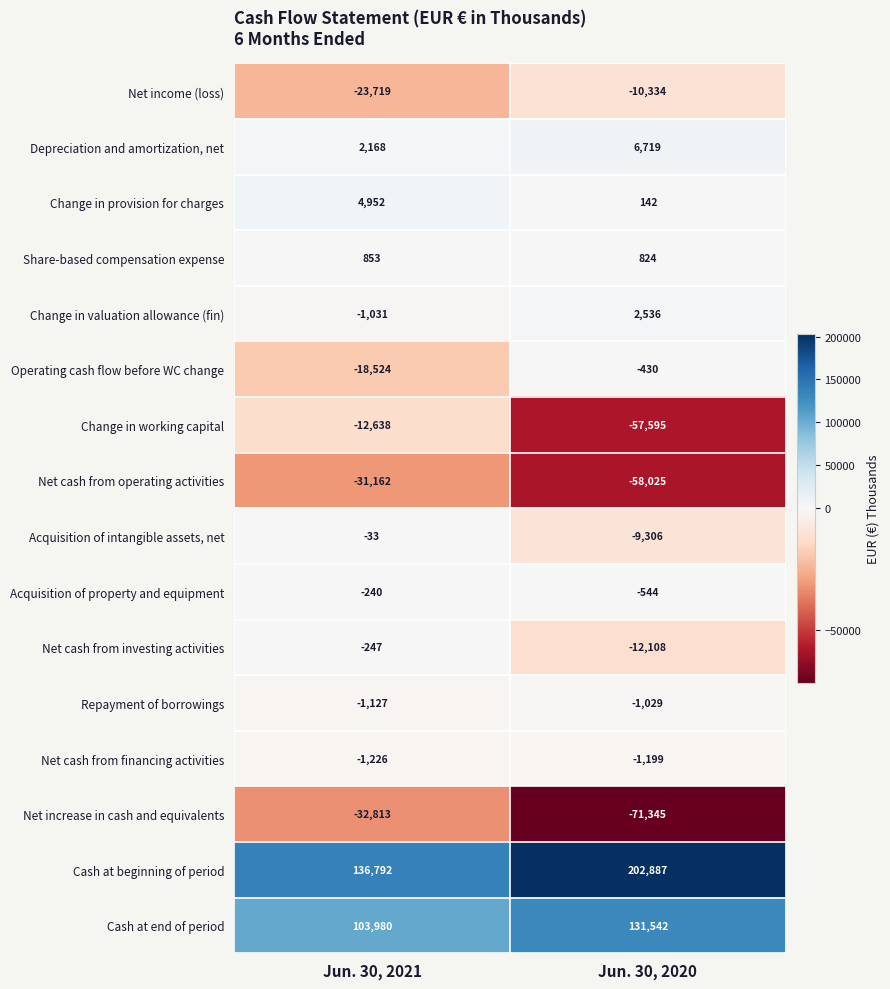

The value of Acquisition of intangible assets, net at Jun. 30, 2021 is -50. True or false?

False